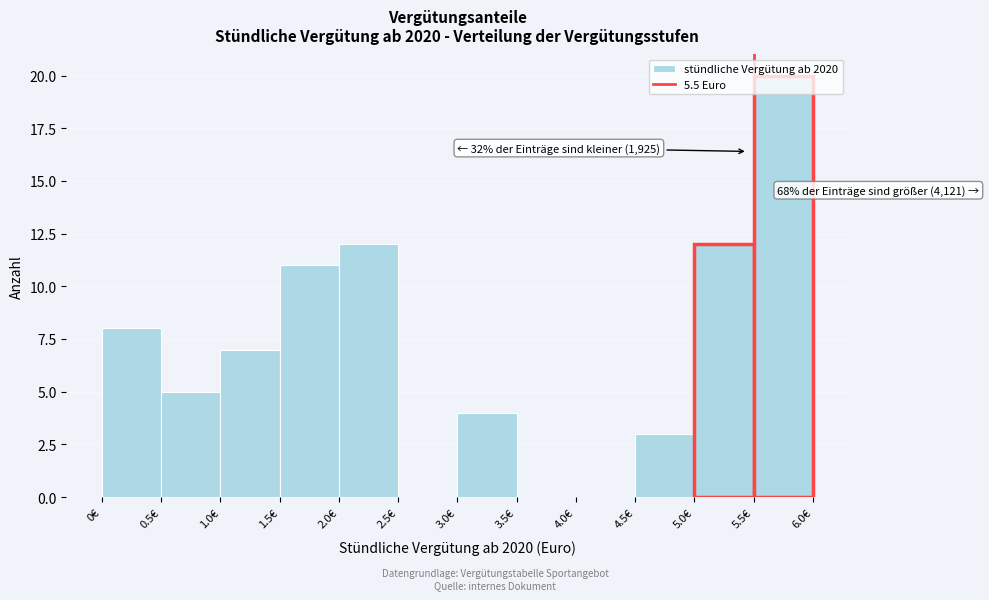

Over which range of the x-axis is the bar tallest?

5.5 to 6.0